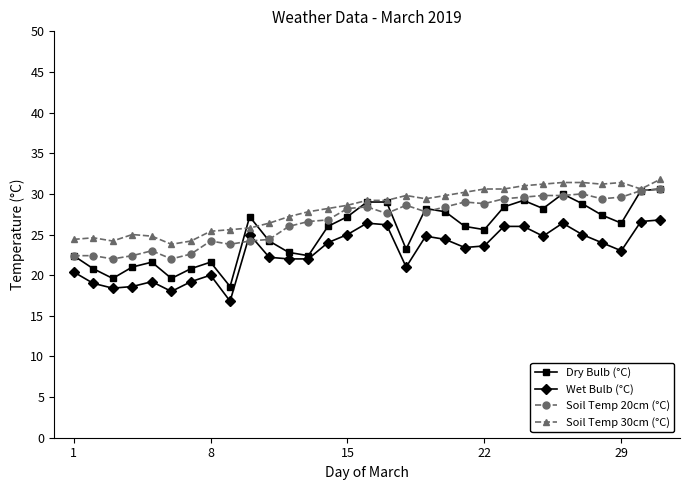

What is the minimum value for Soil Temp 20cm (°C)?

22.0